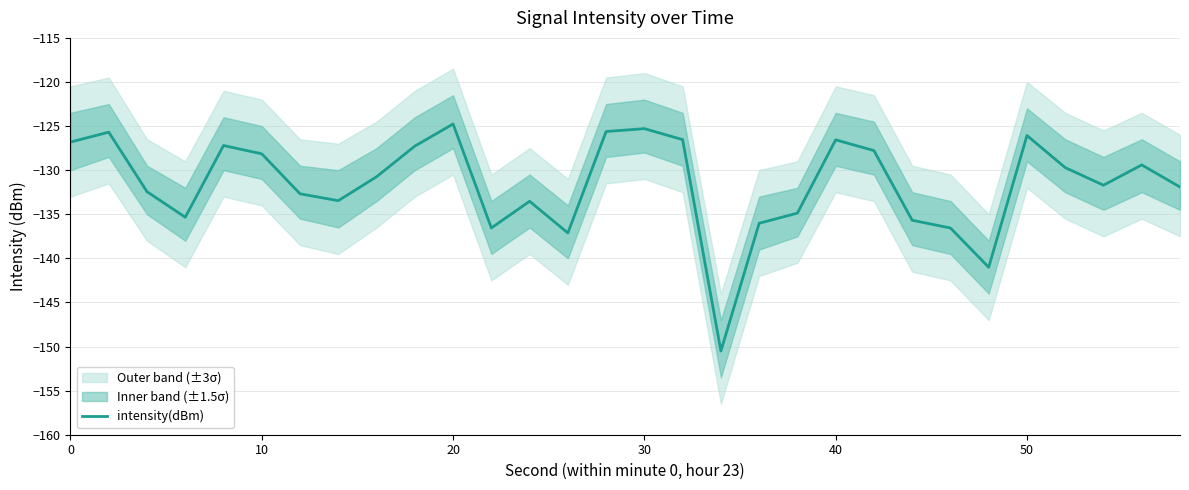

What is the minimum value for intensity(dBm)?

-150.5